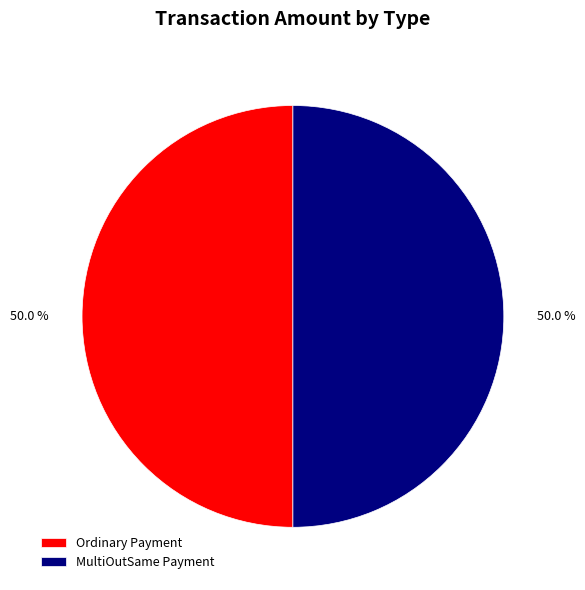

What is the ratio of the value at Ordinary Payment to the value at MultiOutSame Payment?

1.0